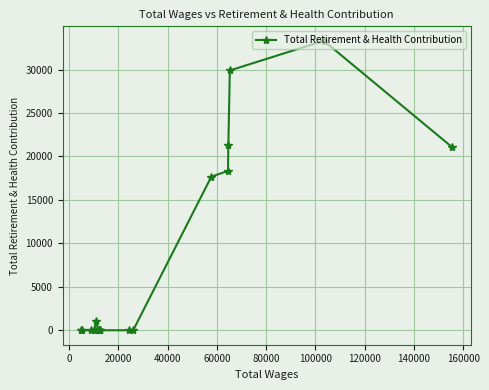

How many interior local peaks (higher than both neighbors) does the data have?

2